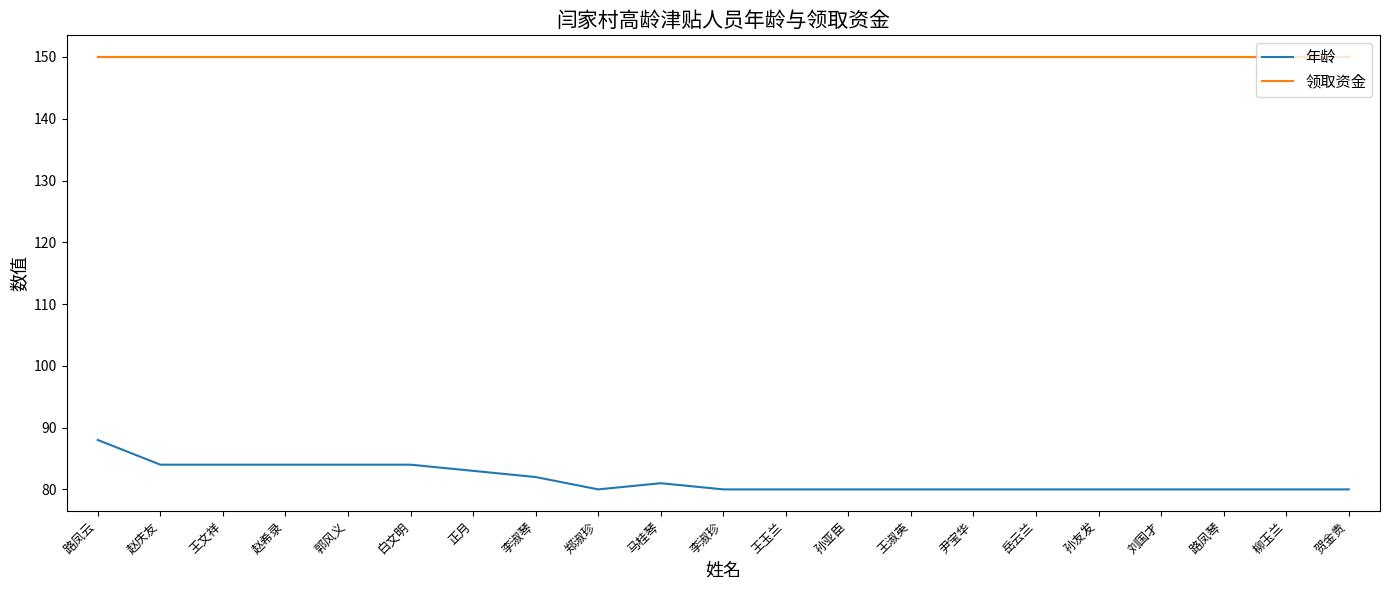

What is the maximum value shown in the chart?

150